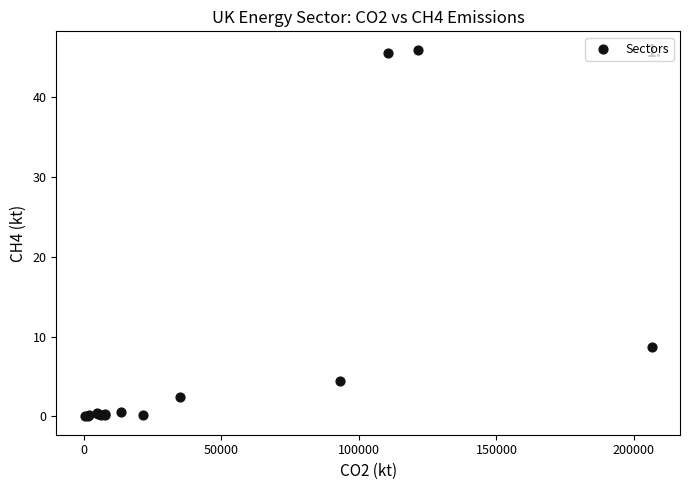

What Y value in the scatter plot is closest to 22?

8.7